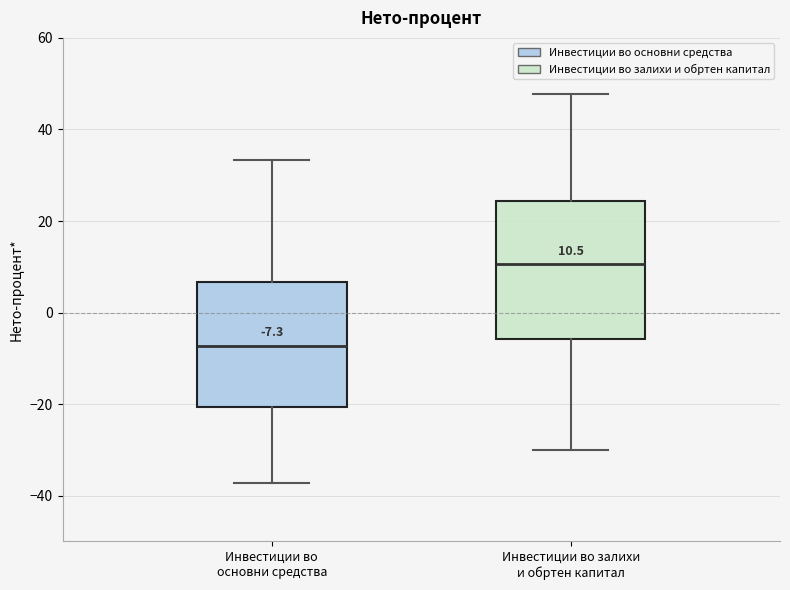

Which box's median line is the highest?

Инвестиции во залихи и обртен капитал